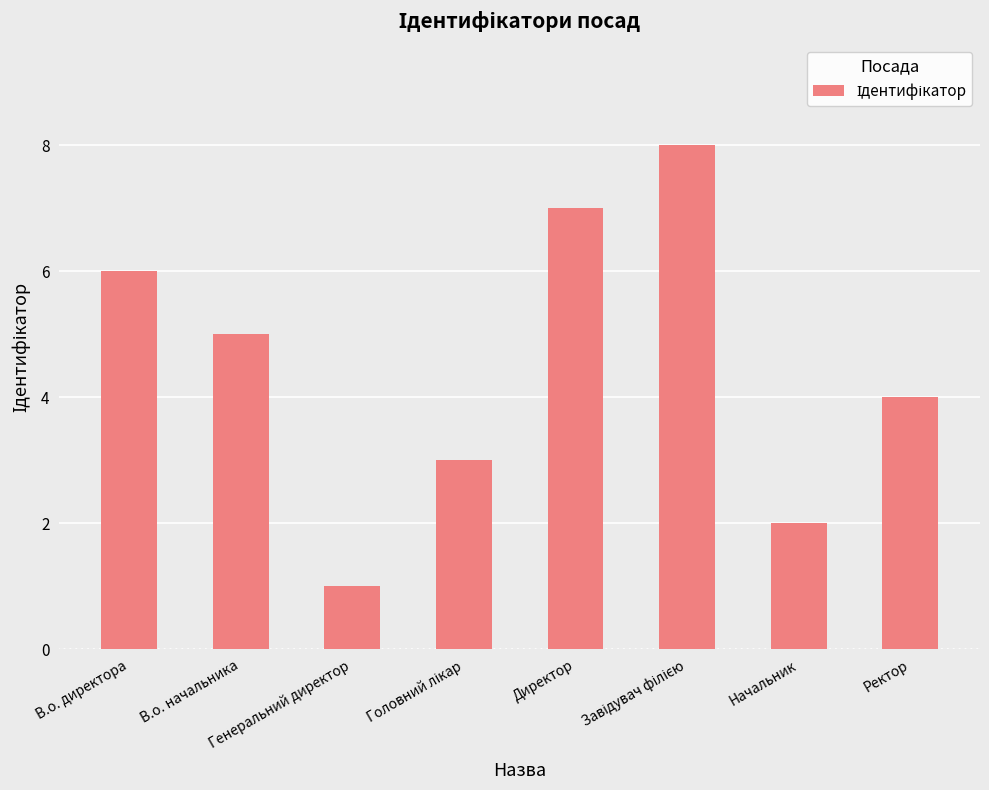

What is the difference between the second highest and second lowest values?

5